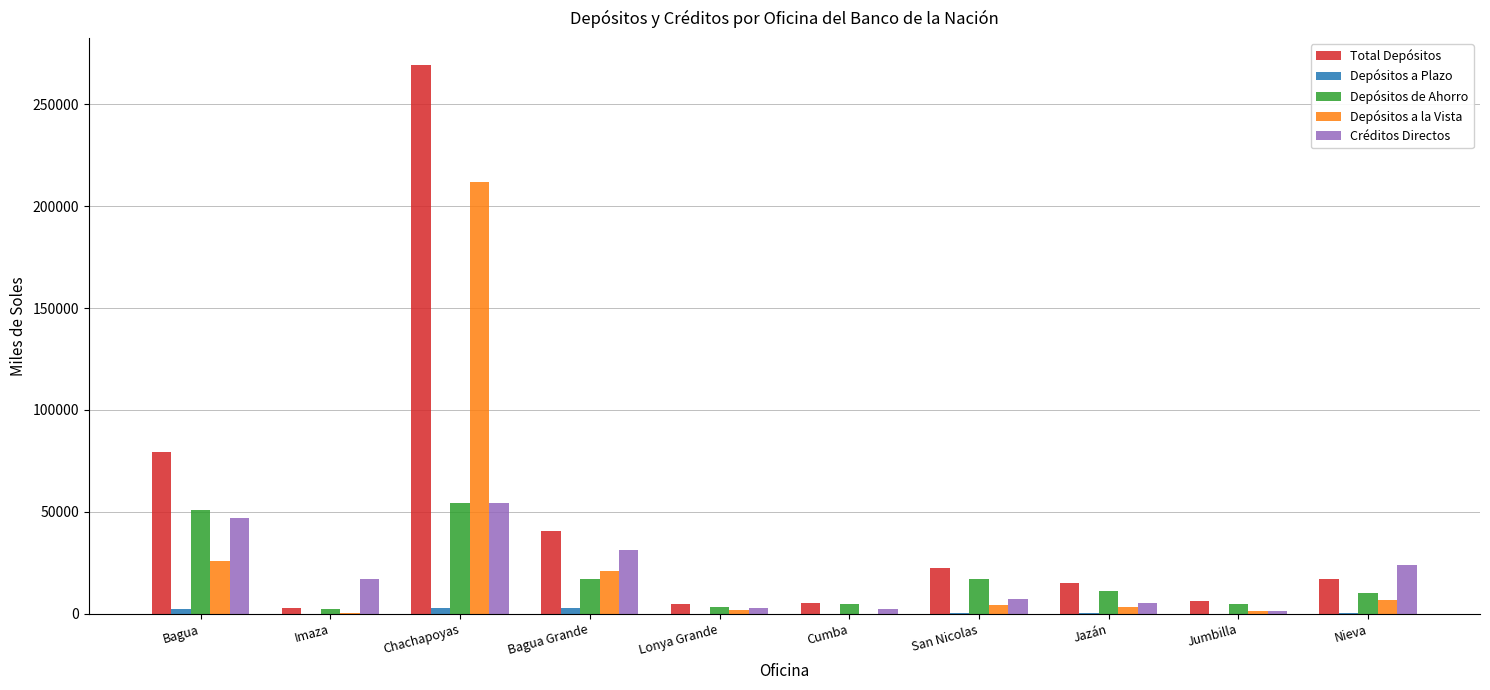

At which category does the chart reach its peak across all series?

Chachapoyas